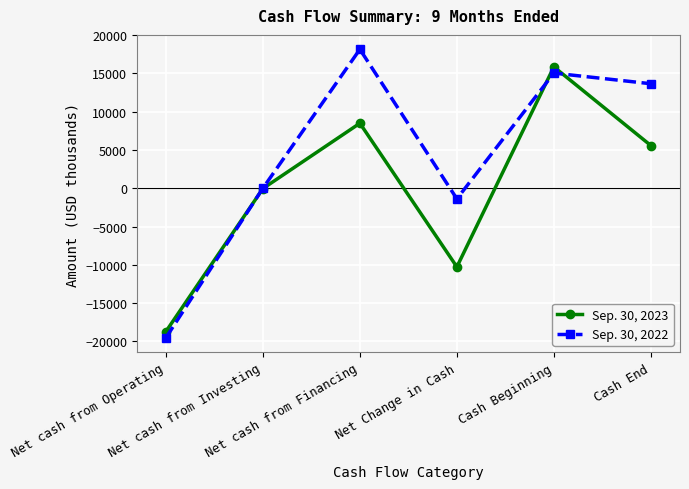

What is the average value of the Sep. 30, 2023 series?

146